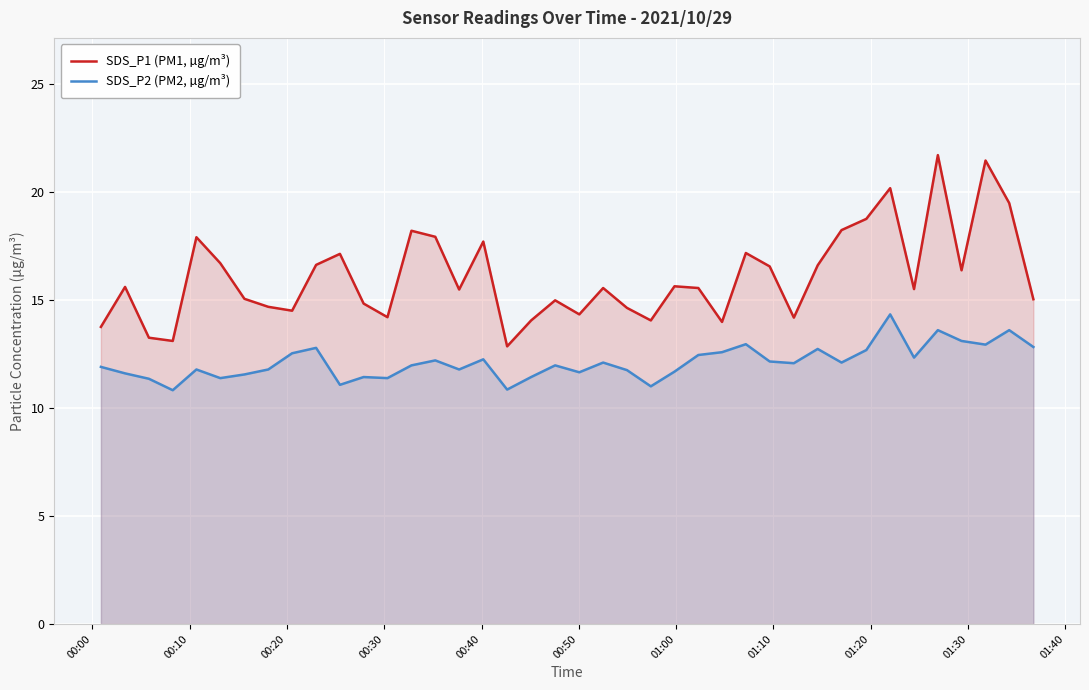

What is the smallest value displayed?

10.8